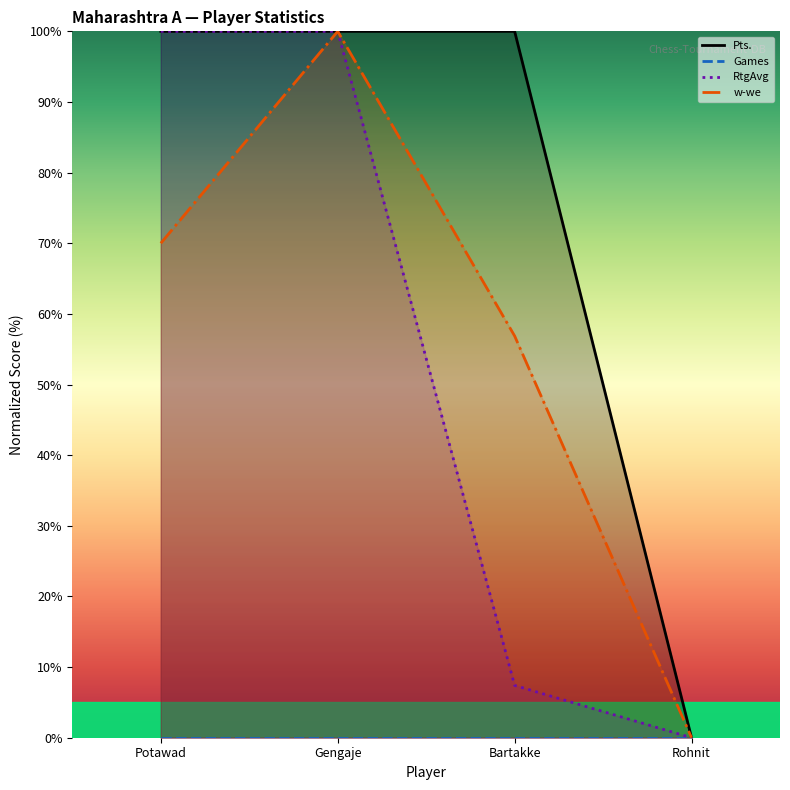

What is the label of the 2nd point from the right?

Bartakke